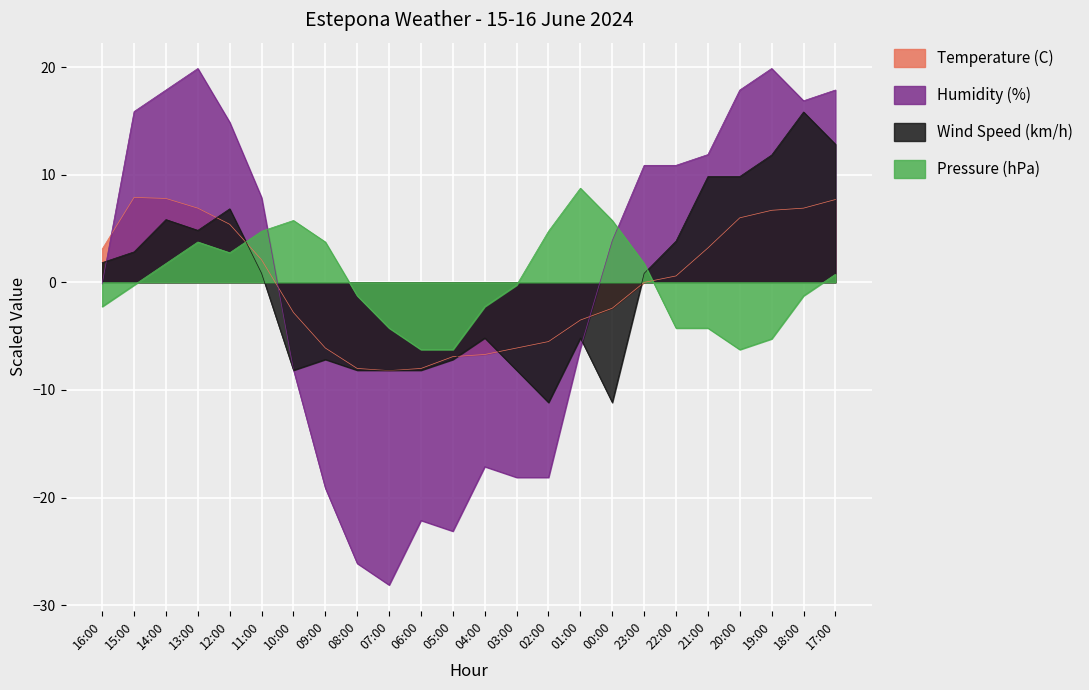

The value of Wind Speed (km/h) at 12:00 is 2.8. True or false?

False